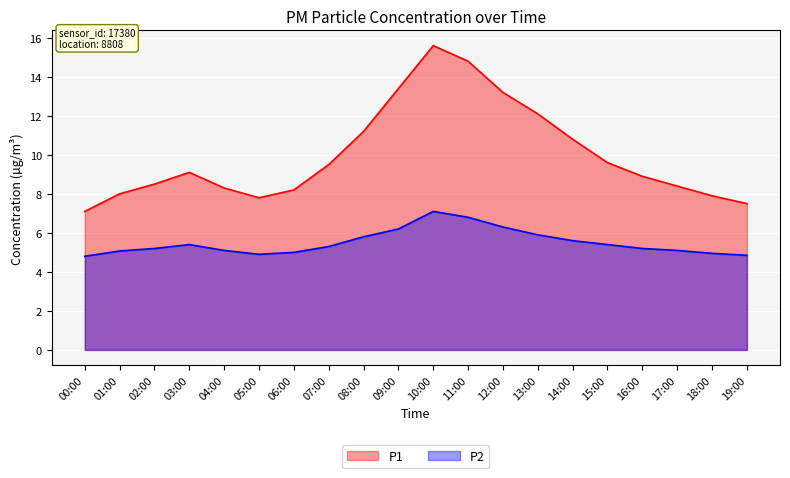

Which series has the largest total across all categories?

P1